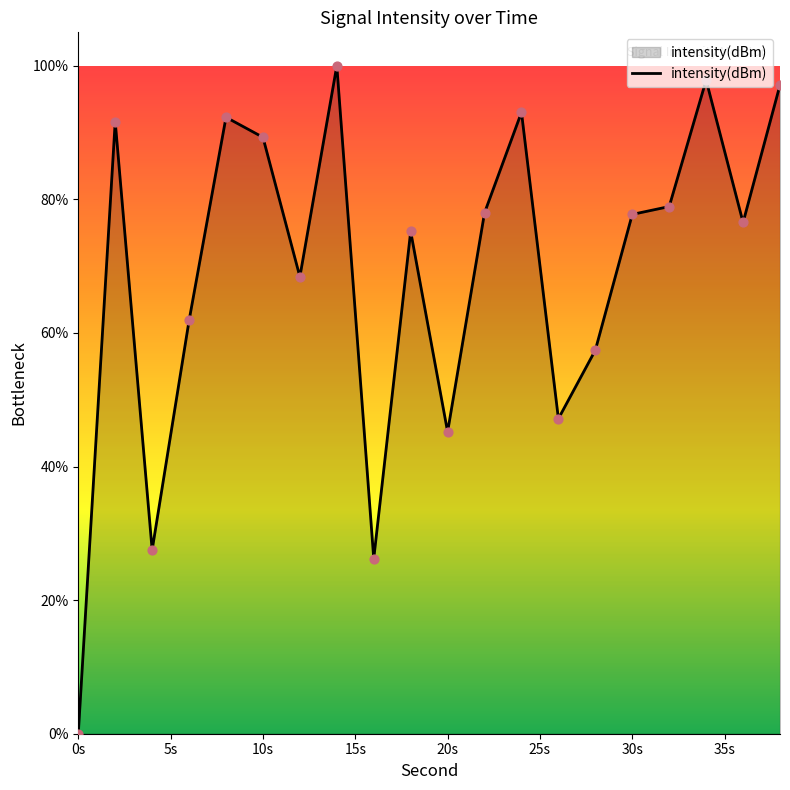

What is the maximum value shown in the chart?

100.0